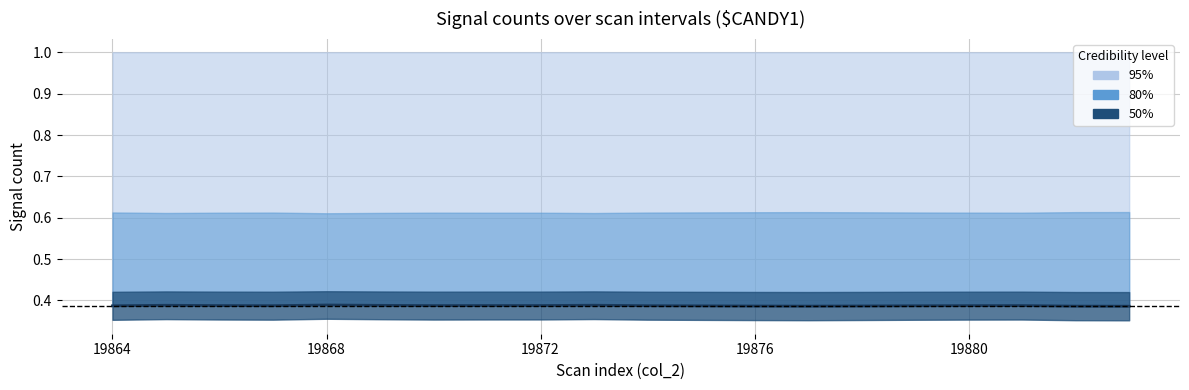

What is the sum of the values at 8 and 19?

0.8